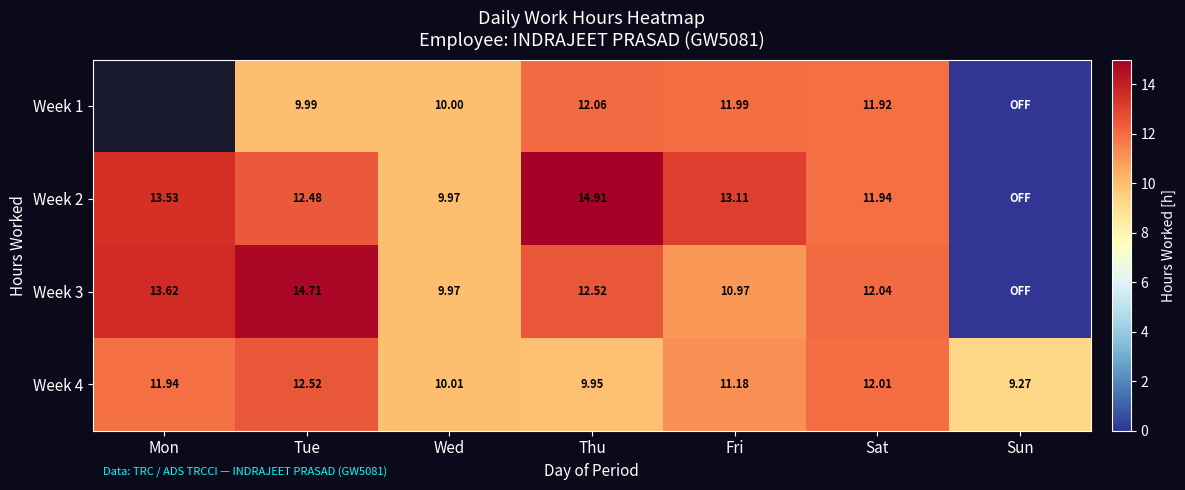

At which label is Week 4 closest to 10?

Wed